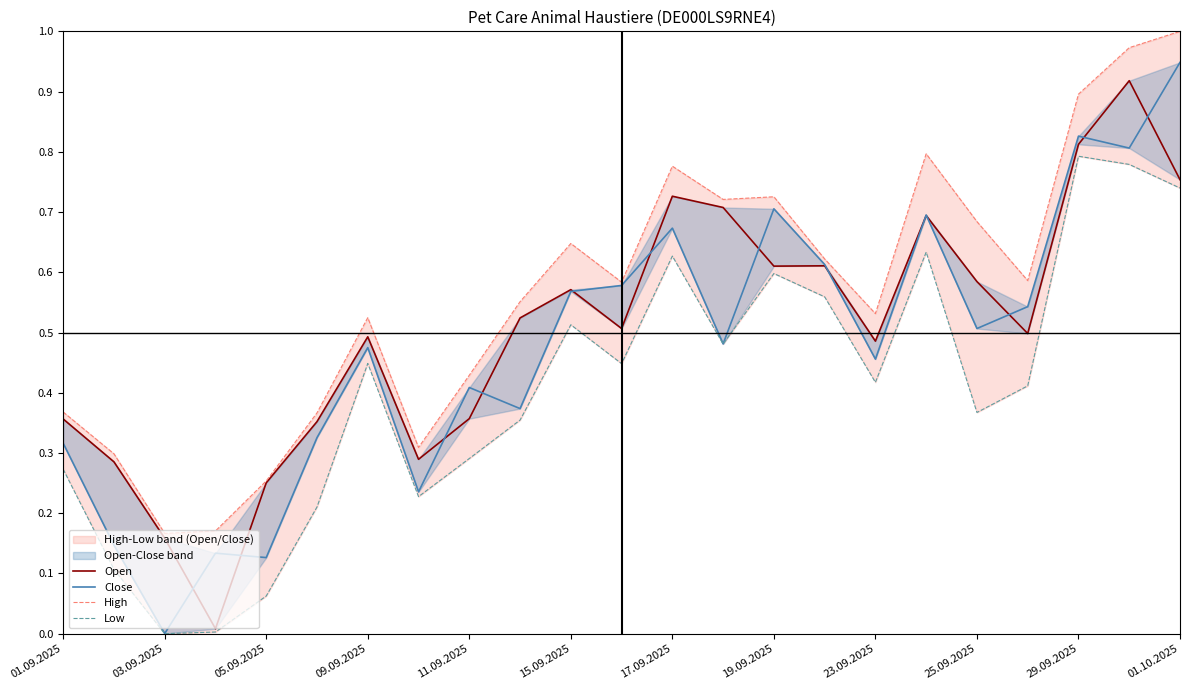

In Low, how many points are higher than both neighbors (excluding endpoints)?

6